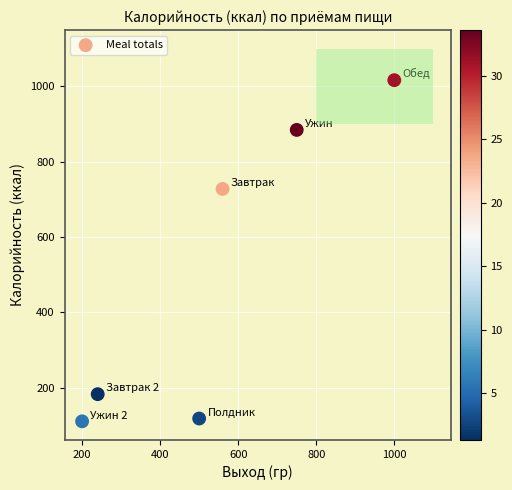

What is the range of Y values (max minus min)?

905.5